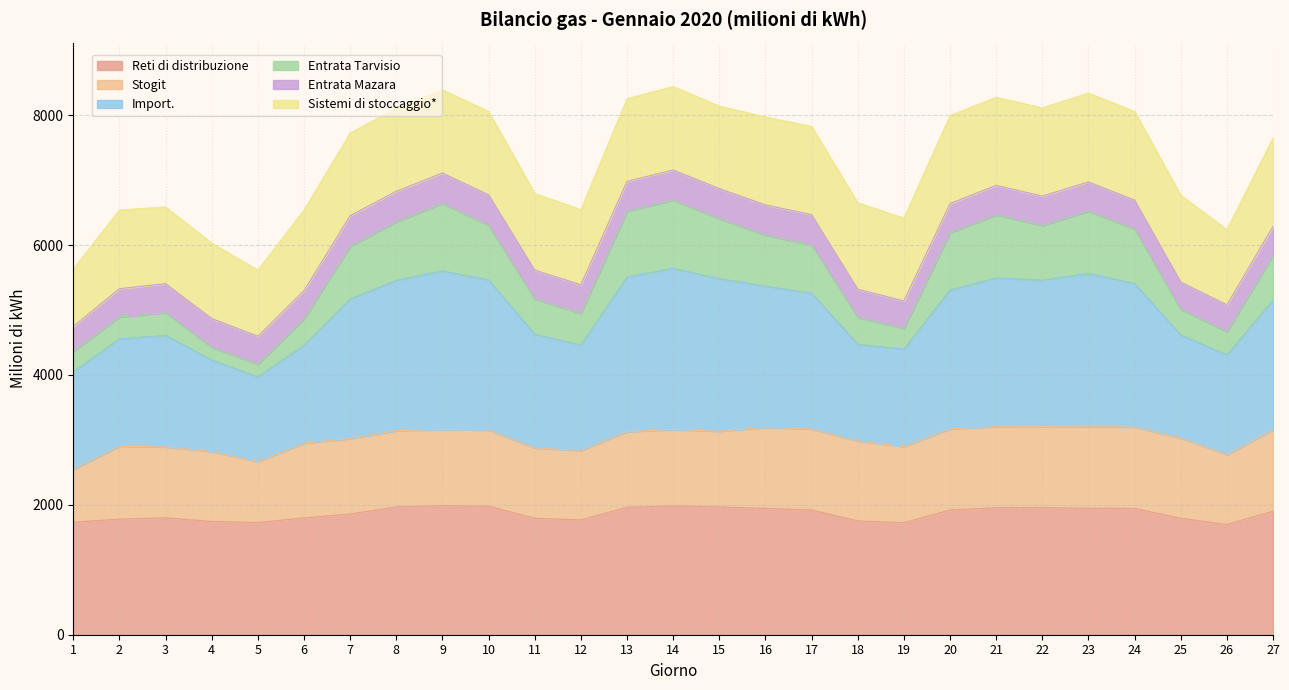

True or false: Import. has more than 2 points higher than both neighbors.

True